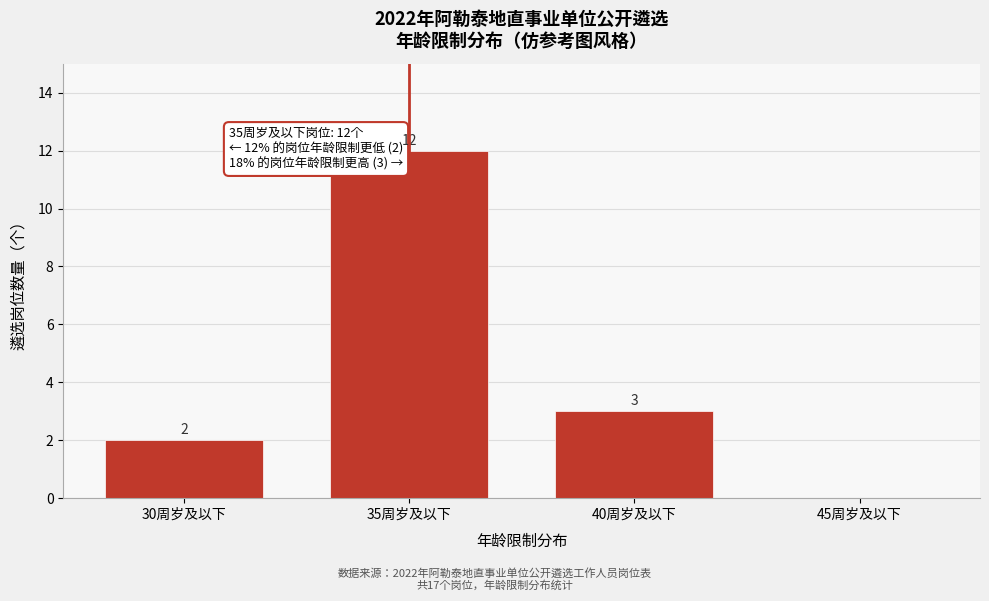

Reading right to left, extract all data points from this chart.

45周岁及以下=0	40周岁及以下=3	35周岁及以下=12	30周岁及以下=2